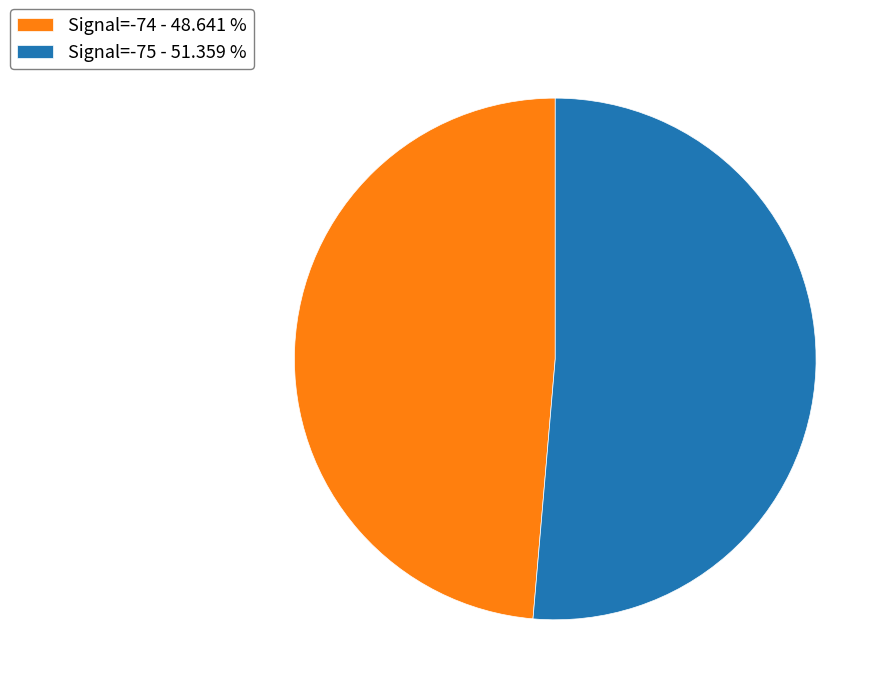

Combined, do Signal=-75 - 51.359 % and Signal=-74 - 48.641 % account for over 50%?

Yes